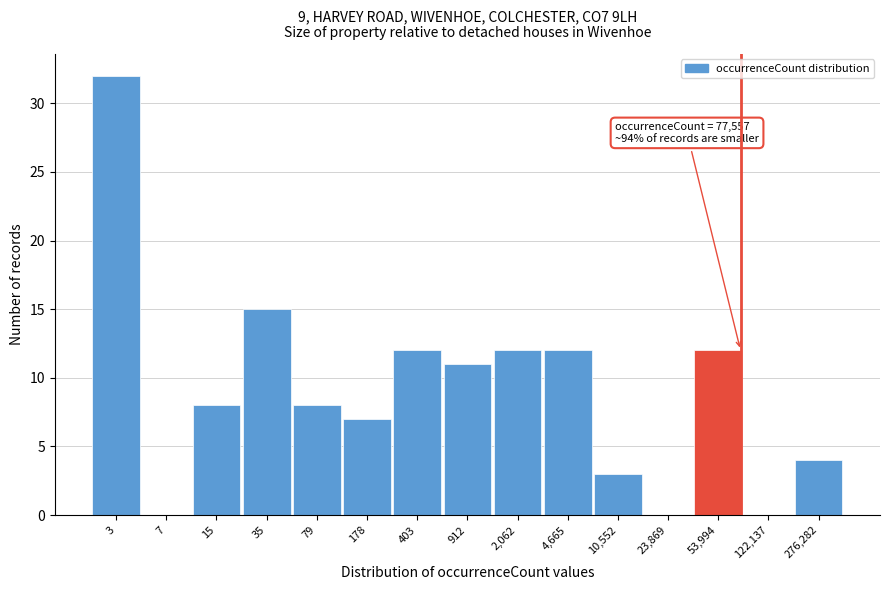

Reading left to right, transcribe all the data shown in this chart.

3=32	7=0	15=8	35=15	79=8	178=7	403=12	912=11	2,062=12	4,665=12	10,552=3	23,869=0	53,994=12	122,137=0	276,282=4